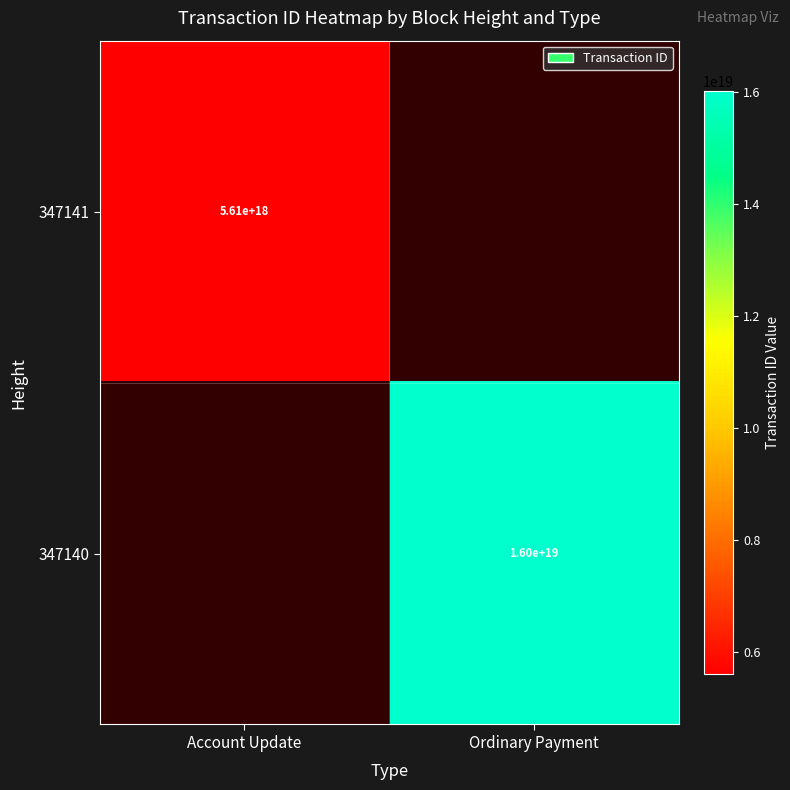

The 347141 series shows 5610000000000000000 at Account Update. True or false?

True